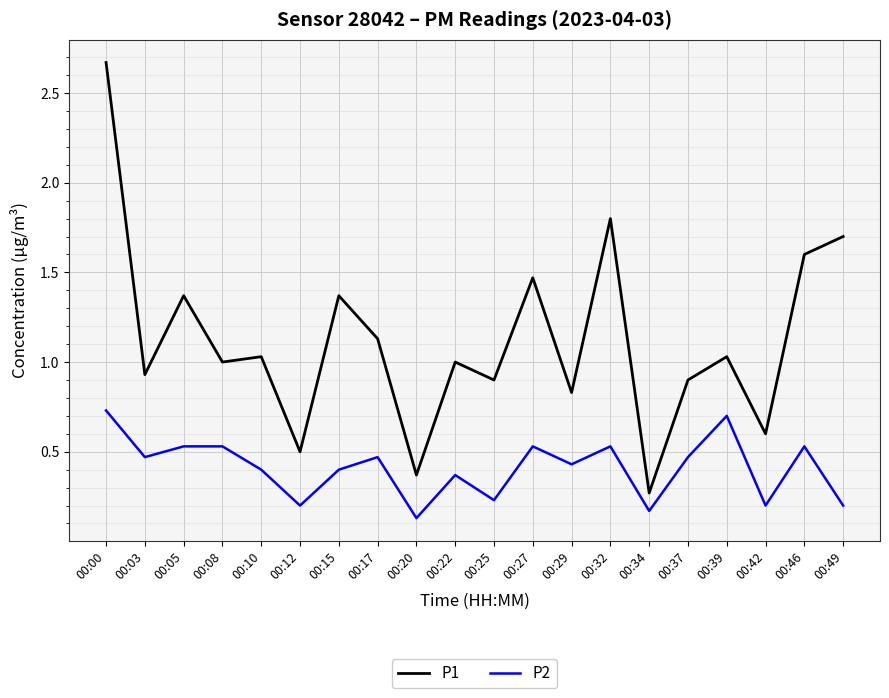

List the series in order of their overall mean, lowest first.

P2, P1